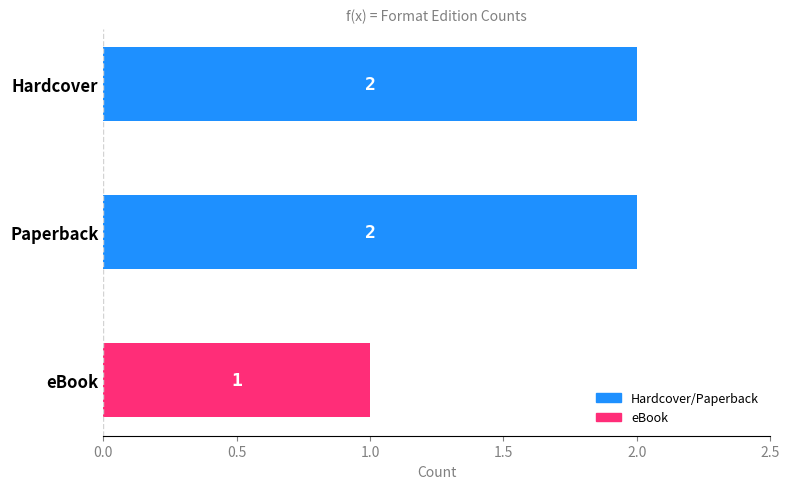

Reading top to bottom, list all the values displayed in this chart.

2	2	1